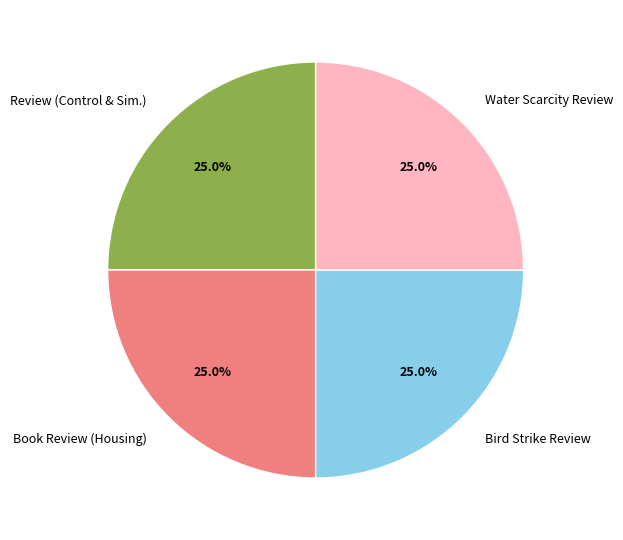

How many segments does this pie chart have?

4